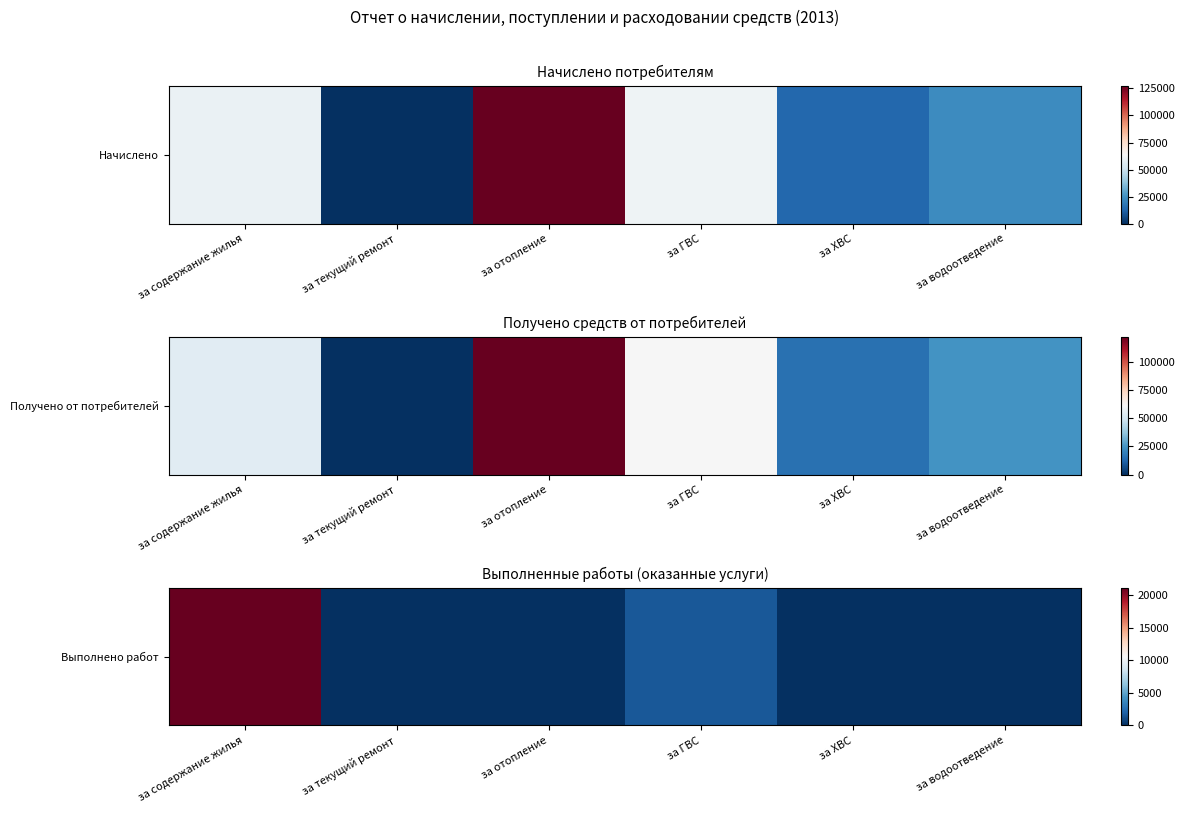

What is the difference between the values at за ГВС and за ХВС?

1610.0